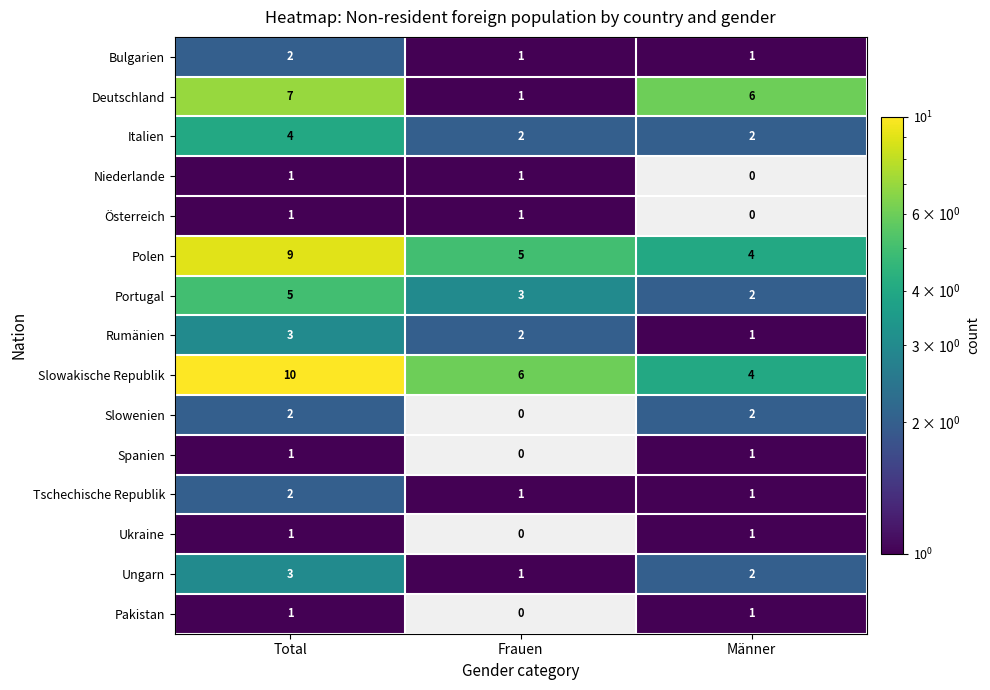

What is the maximum value for Italien?

4